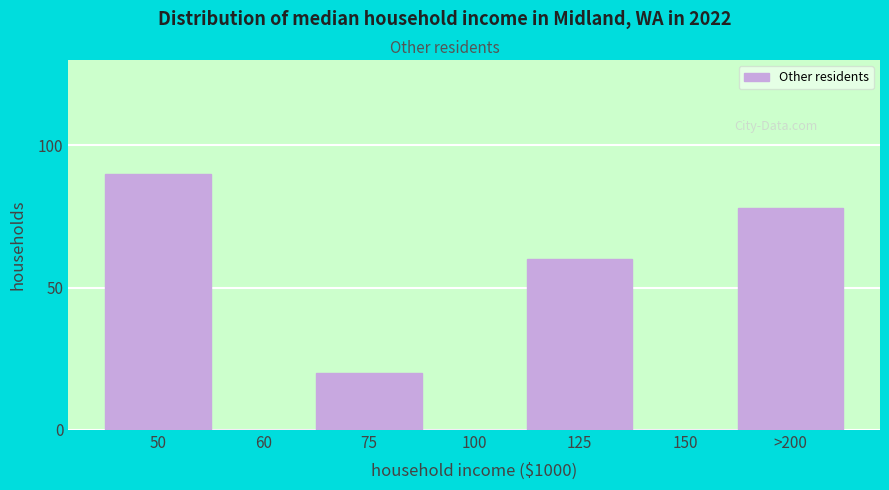

Reading left to right, extract all data points from this chart.

50=90	60=0	75=20	100=0	125=60	150=0	>200=78